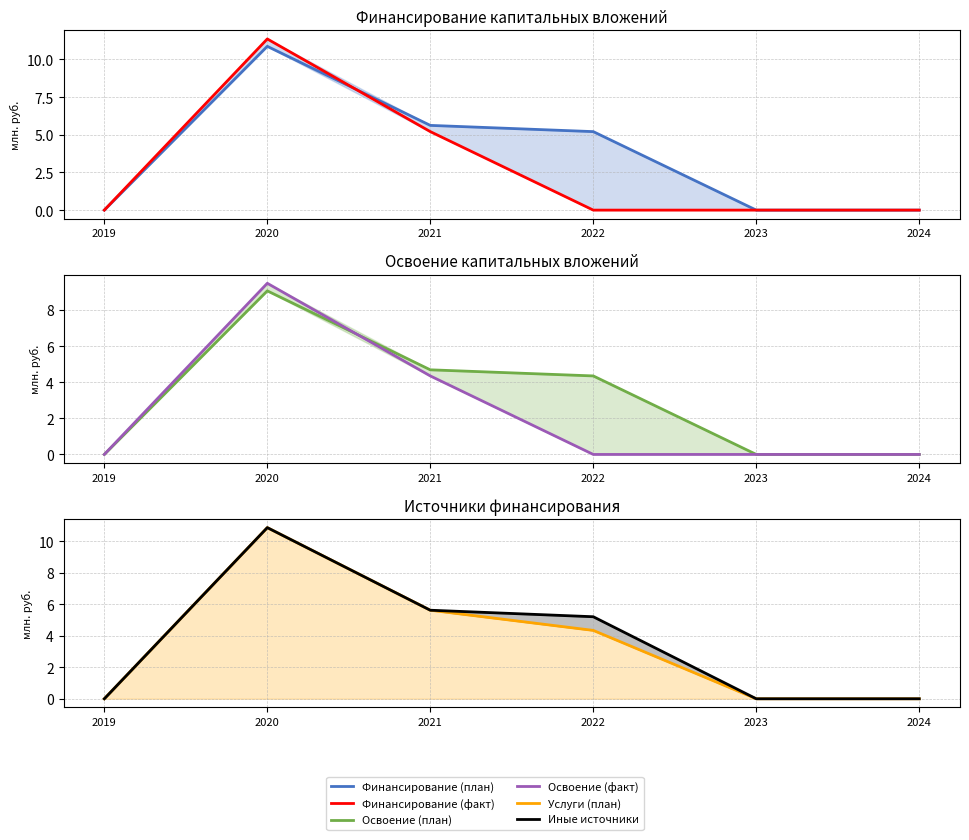

Which series has the largest total across all categories?

Финансирование (план)